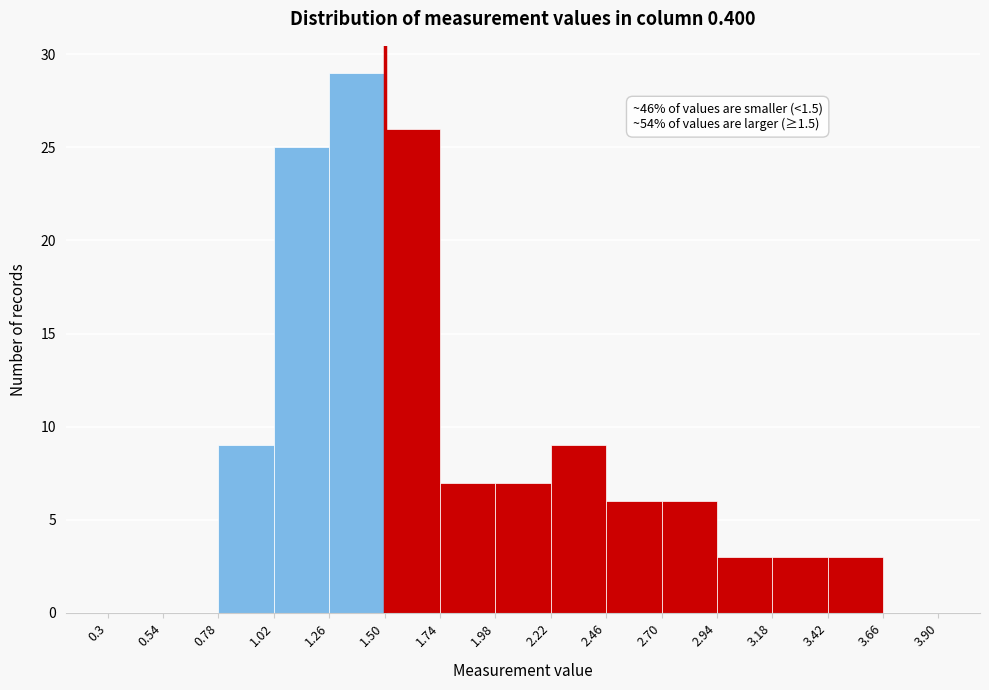

Which range on the x-axis has the tallest bar?

1.26 to 1.50